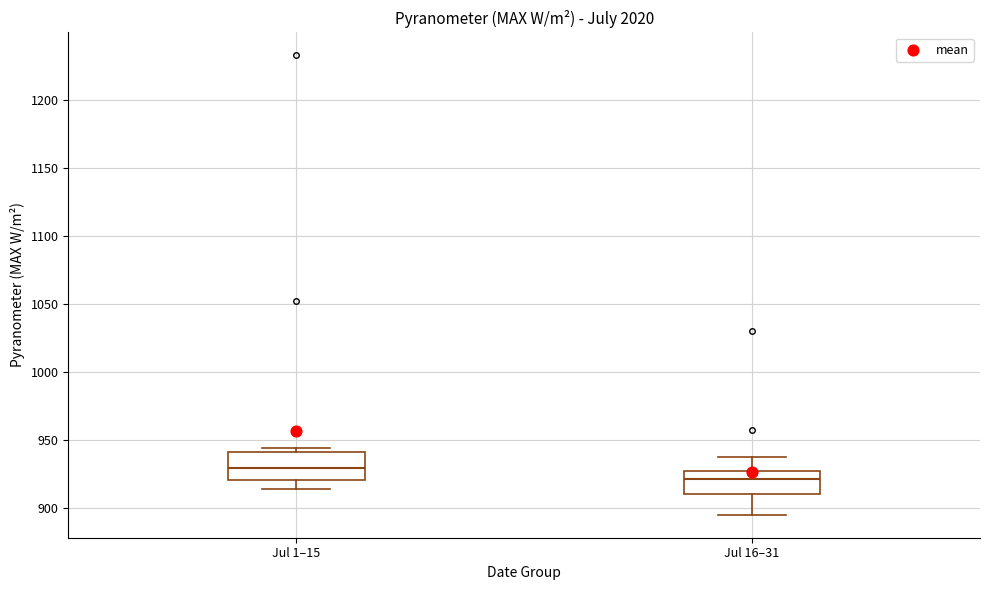

Where is the lower edge of the box for Jul 1–15 on the y-axis? The values are not printed on the chart, so give them approximately, as read against the axis.

920